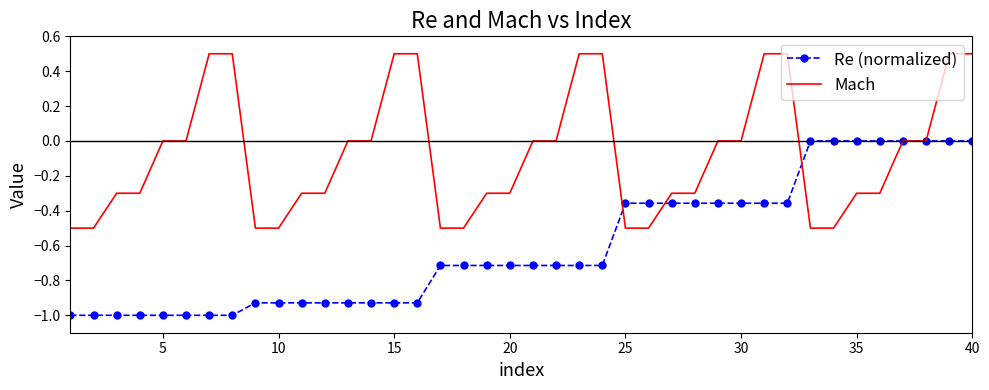

How many categories are shown in the chart?

40